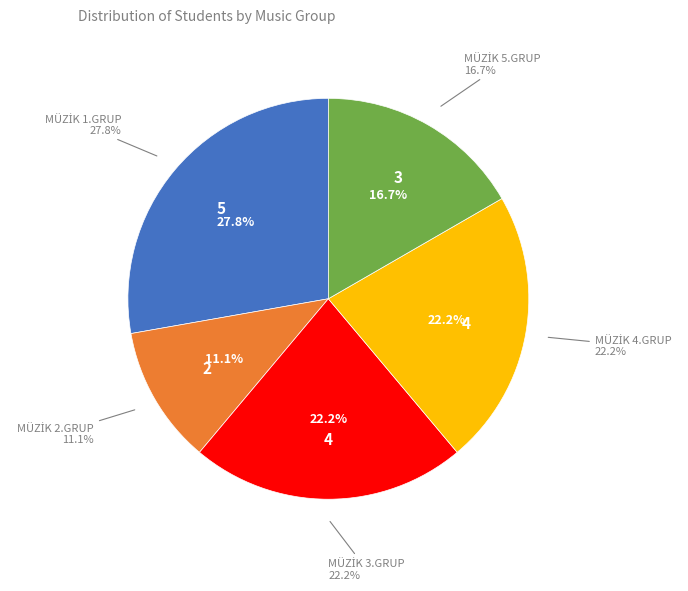

To the nearest percent, what is the difference between the largest and smallest slice percentages?

17%